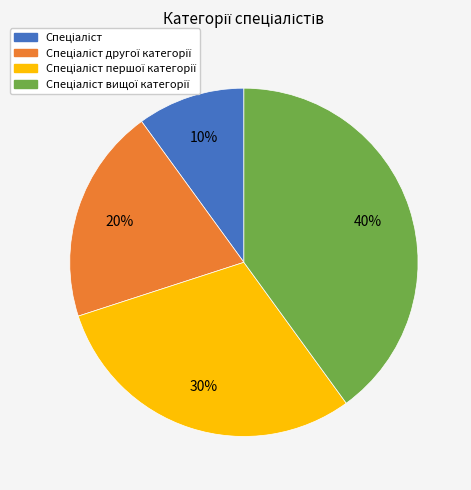

Is there a majority slice in this chart?

No